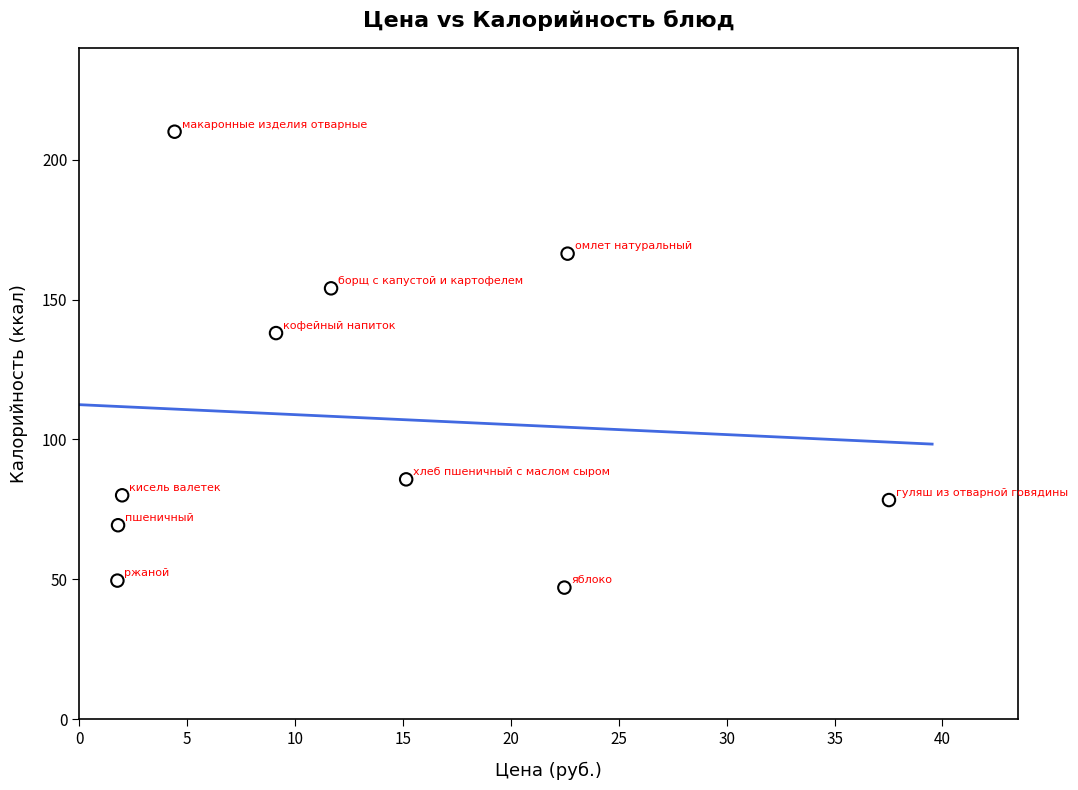

What is the range of Y values (max minus min)?

163.0